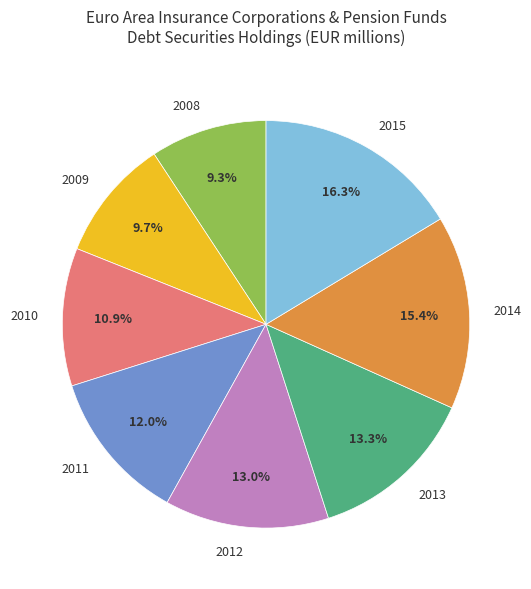

How many segments does this pie chart have?

8